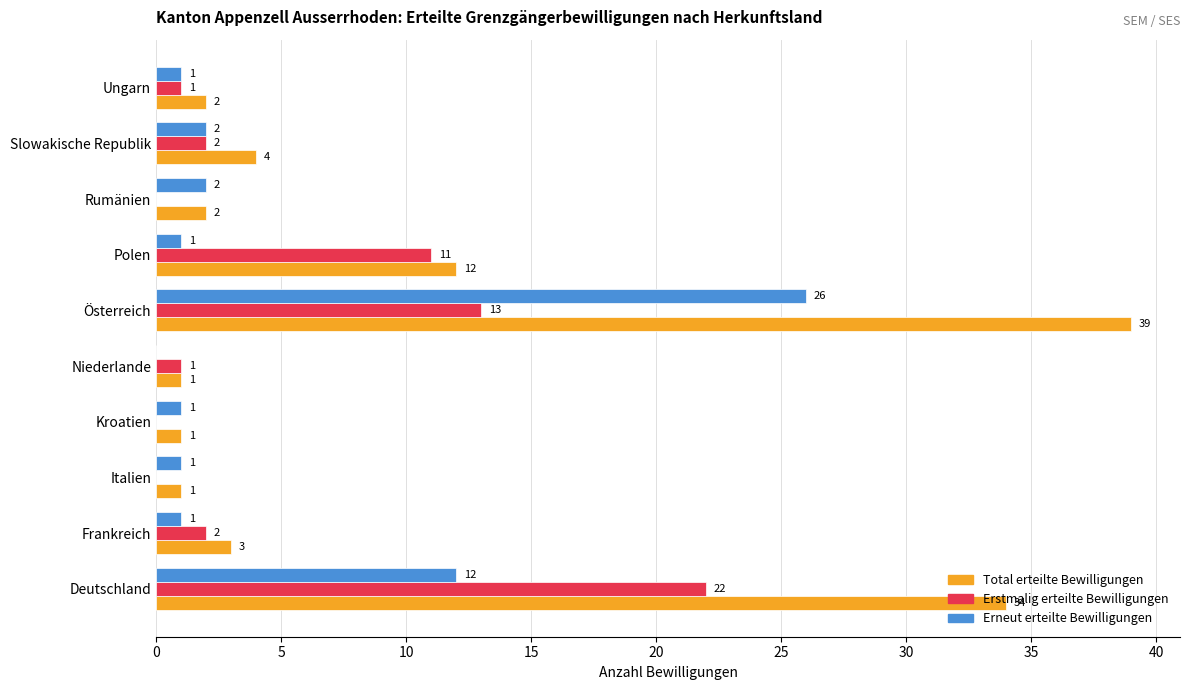

Is it true that Erstmalig erteilte Bewilligungen equals 4 at Frankreich?

False